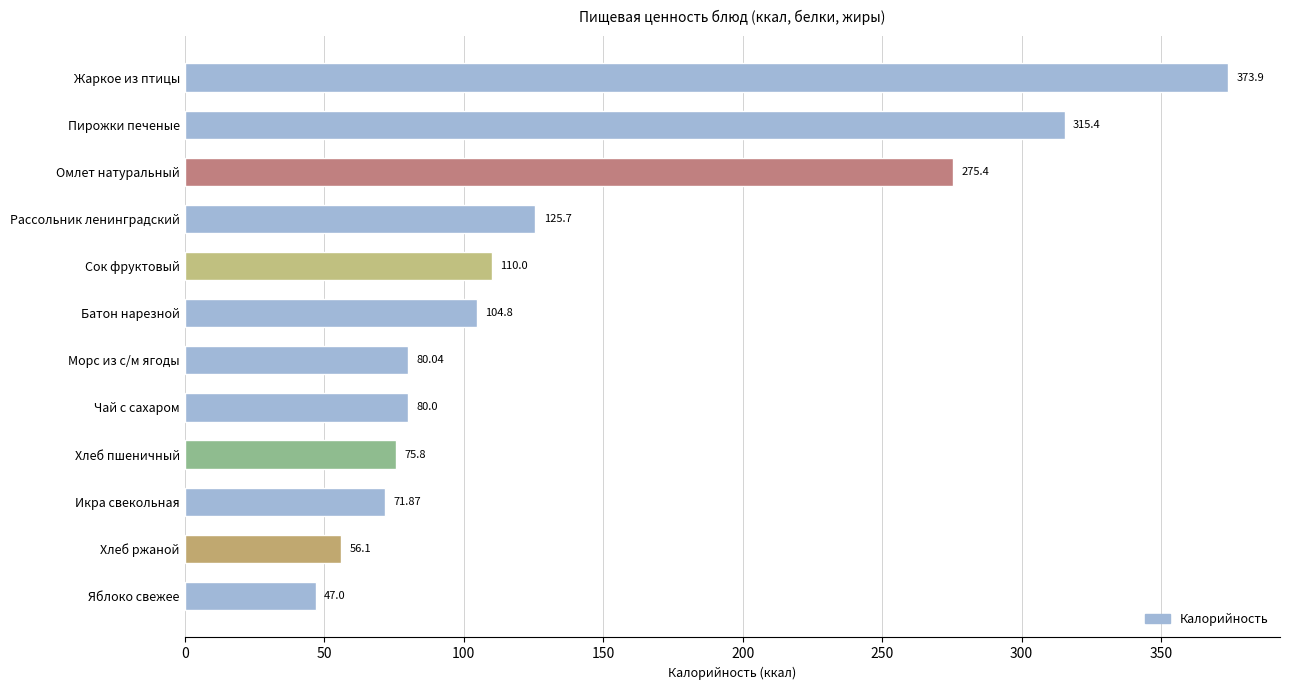

How many values are below 104?

6